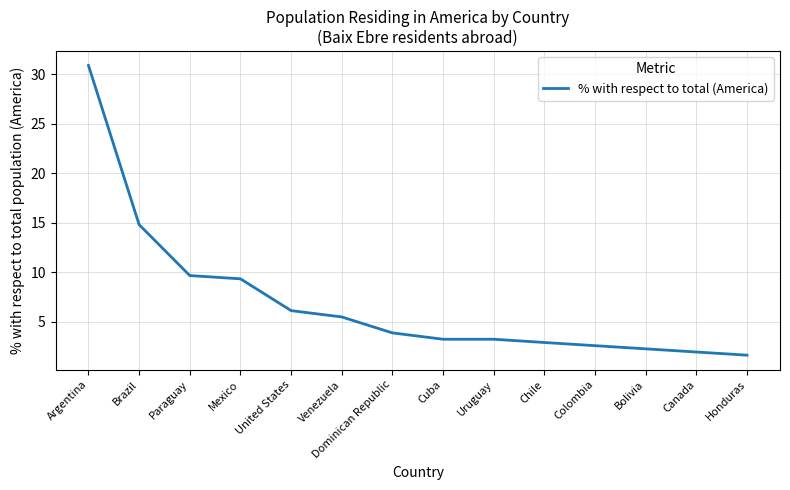

Does the chart have visible grid lines?

Yes